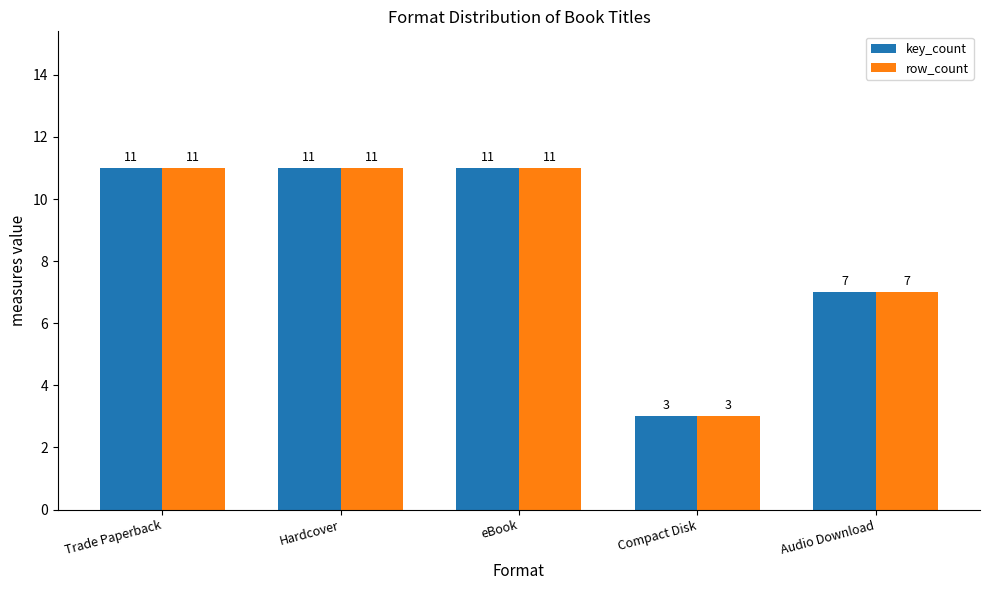

Does the chart contain stacked bars?

No